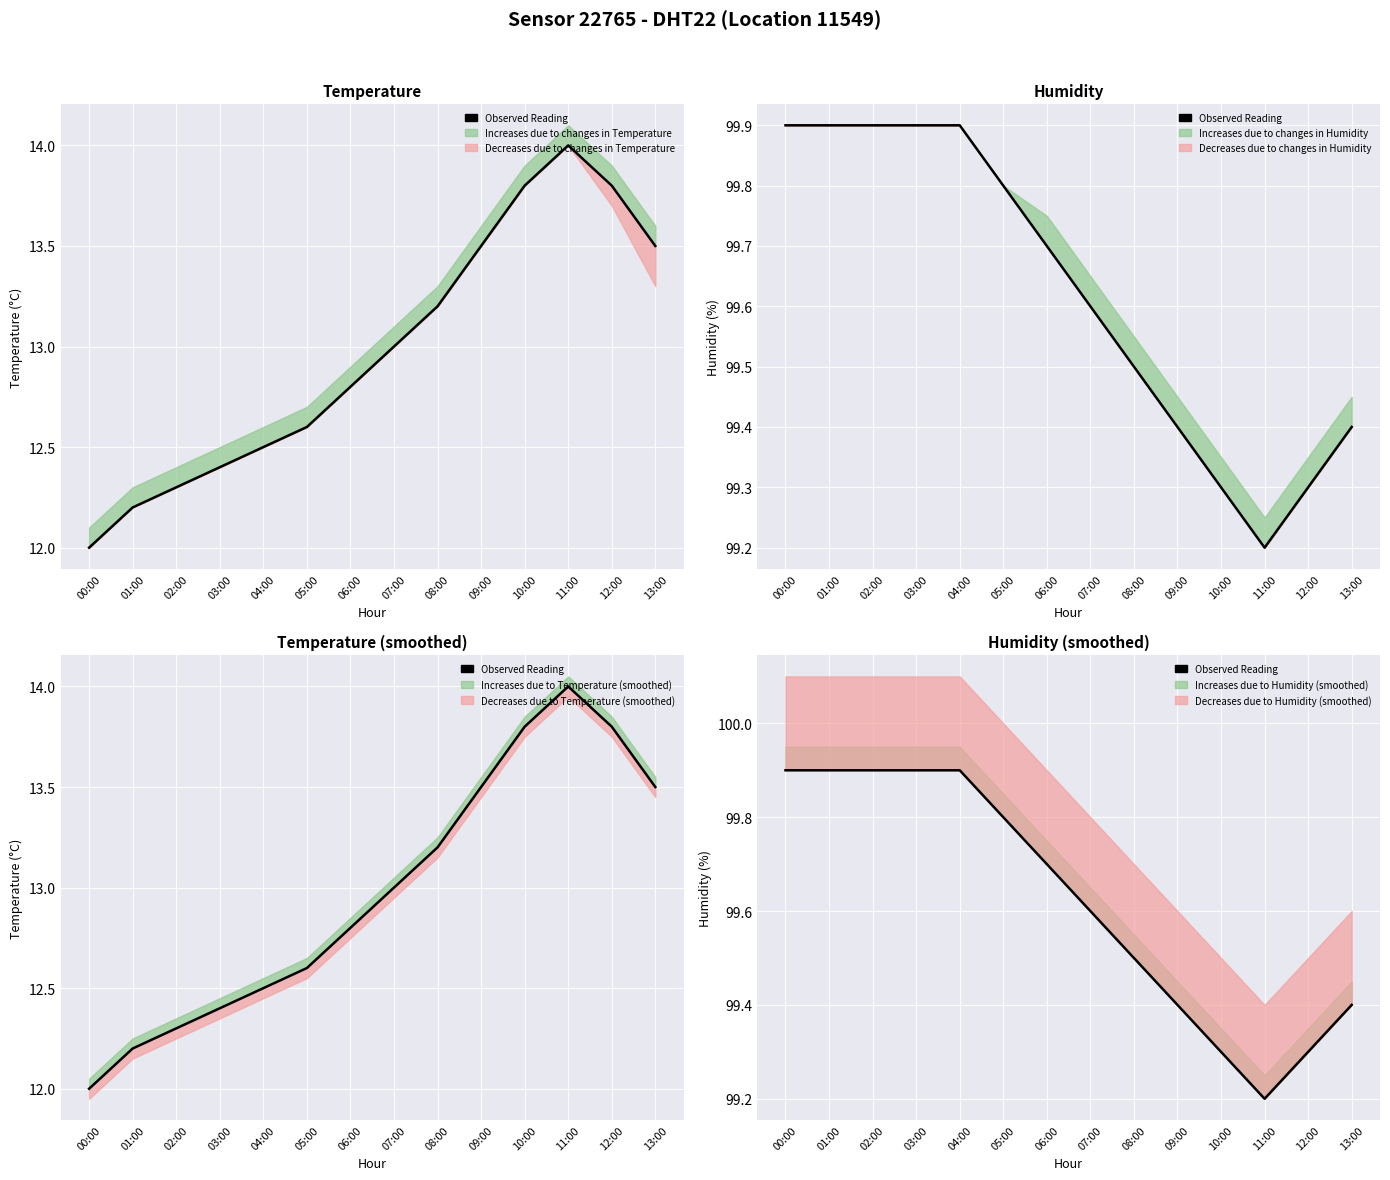

Count the number of categories in the chart.

14